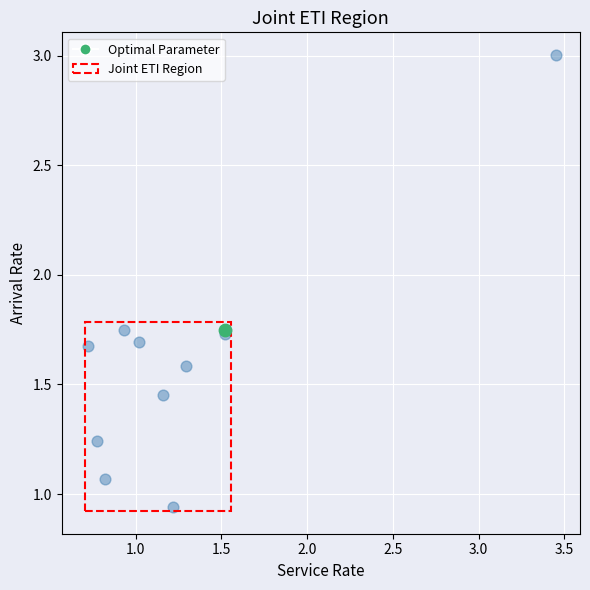

What are all the series names shown in the legend?

Optimal Parameter, Joint ETI Region